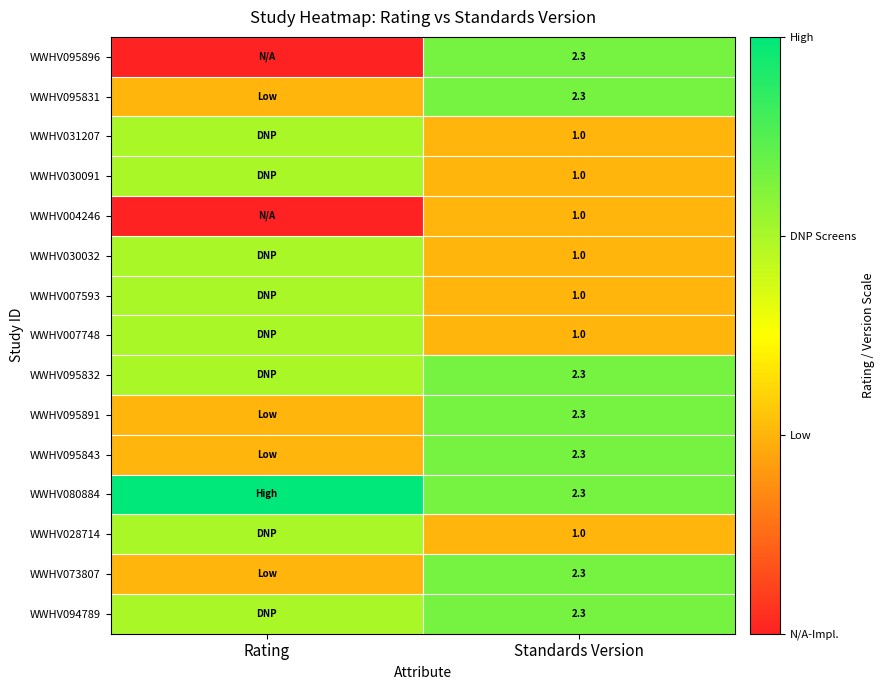

Between Rating and Standards Version, which is larger?

Standards Version